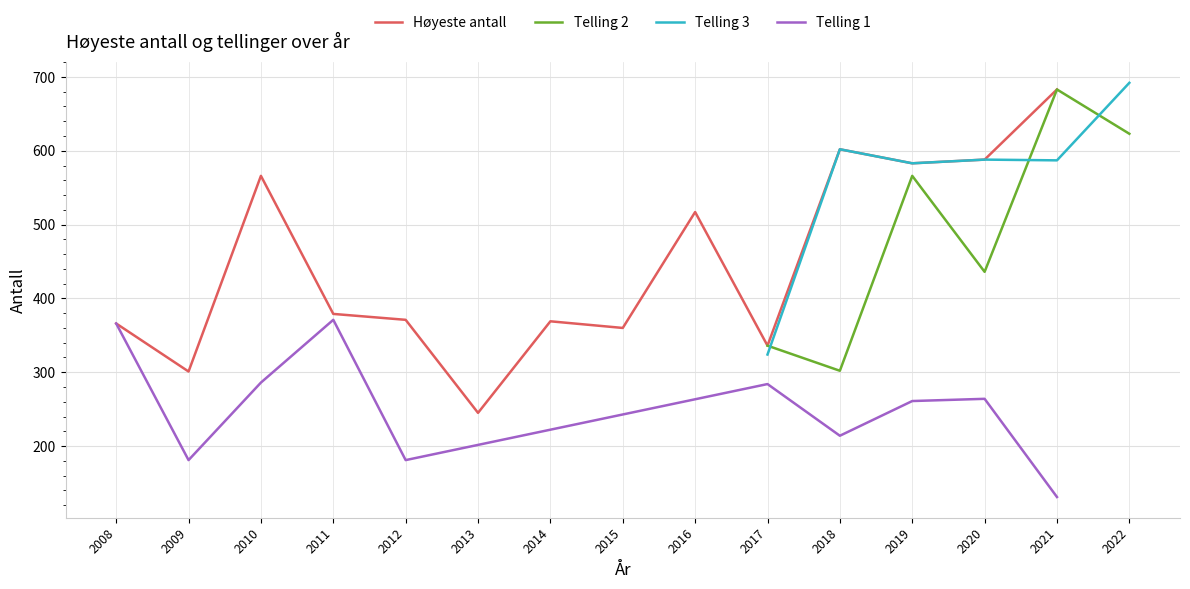

What is the minimum value for Telling 2?

302